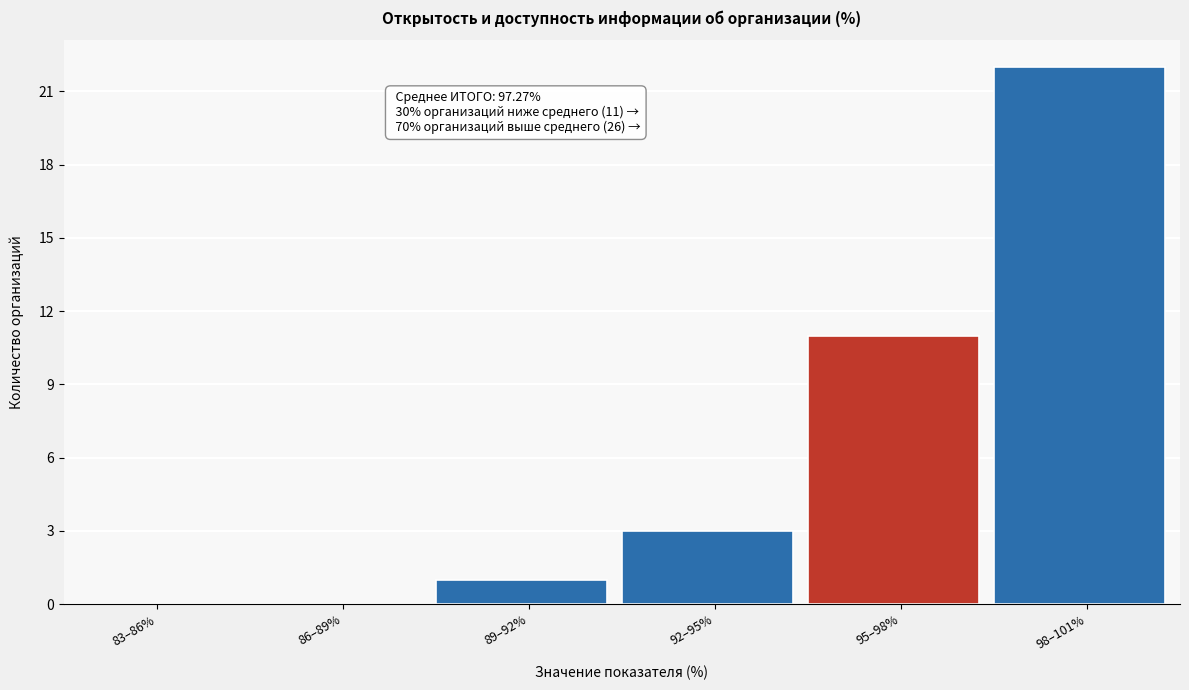

Reading left to right, list all the values displayed in this chart.

83–86%=0	86–89%=0	89–92%=1	92–95%=3	95–98%=11	98–101%=22